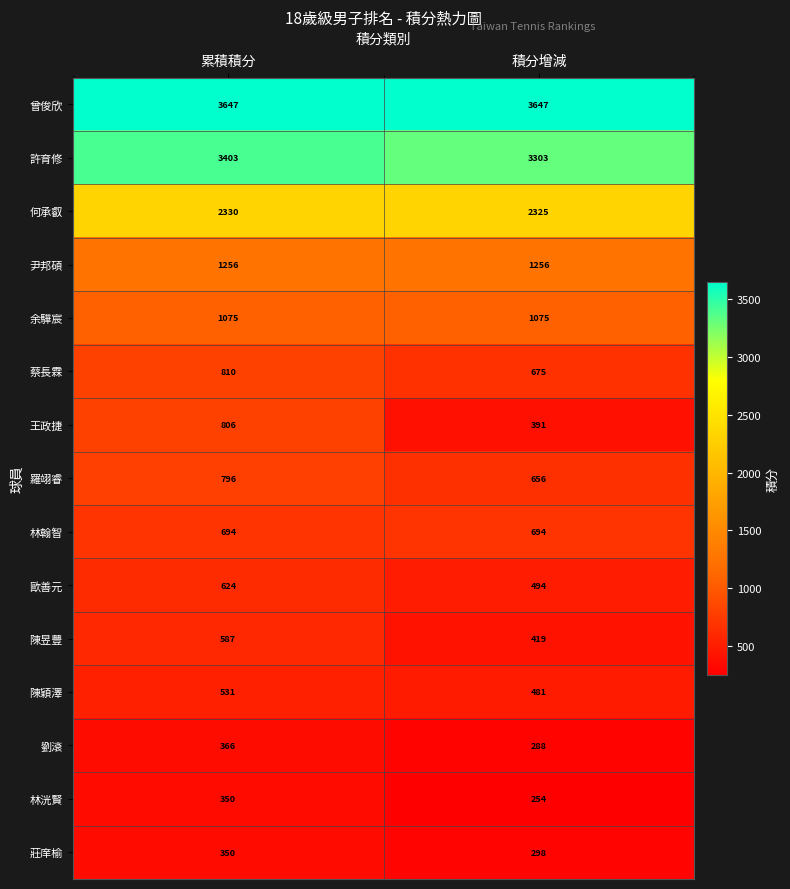

Count the number of data series in this chart.

15